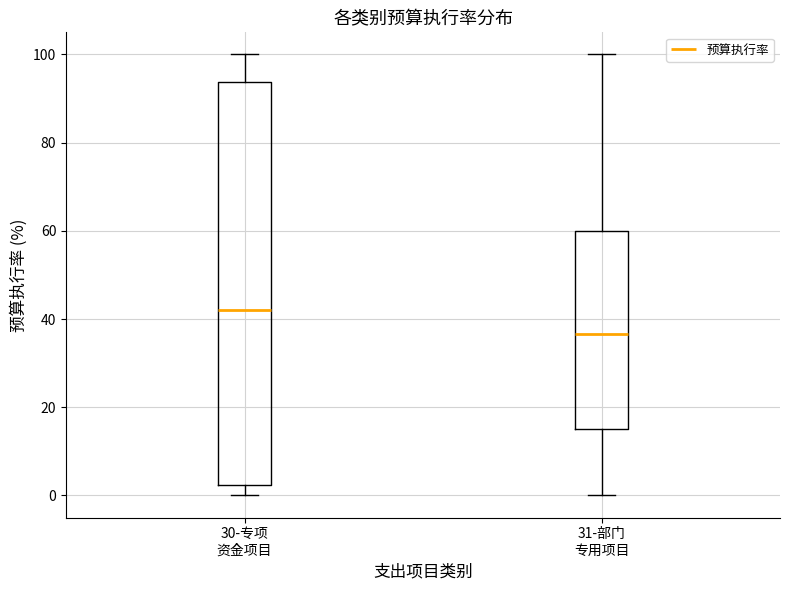

Where does the median line of the box for 31-部门 专用项目 sit on the y-axis? The values are not printed on the chart, so give them approximately, as read against the axis.

36